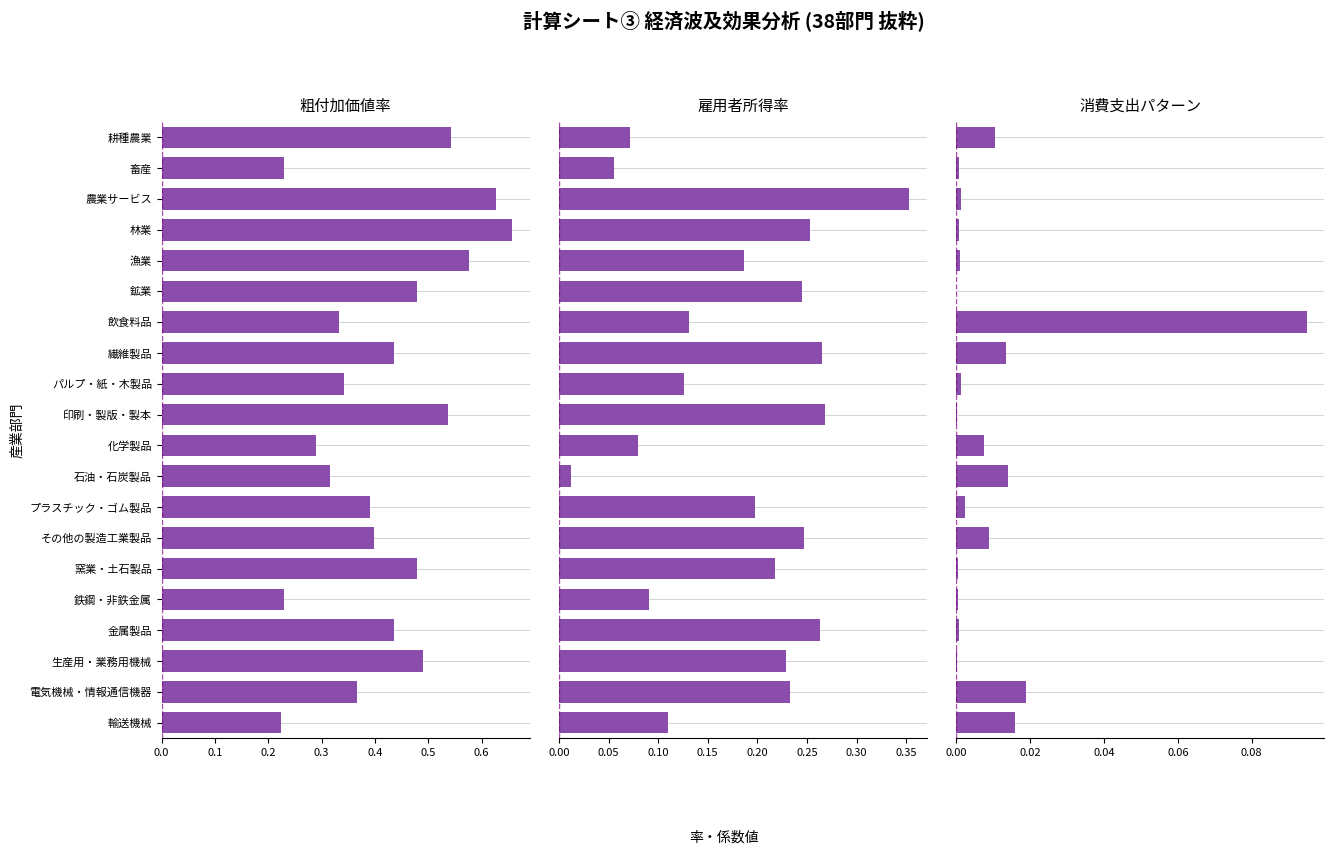

How many 粗付加価値率 values are between 0 and 1?

20